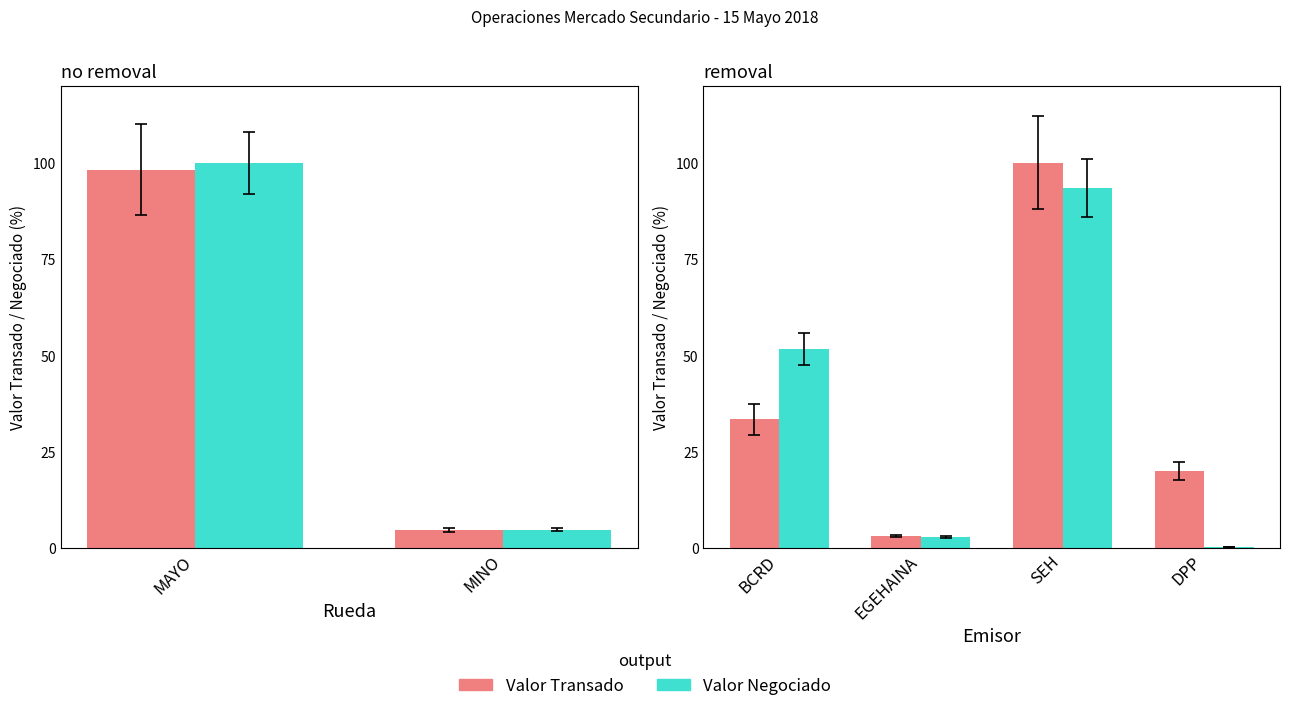

Which series has the largest total across all categories?

Valor Transado